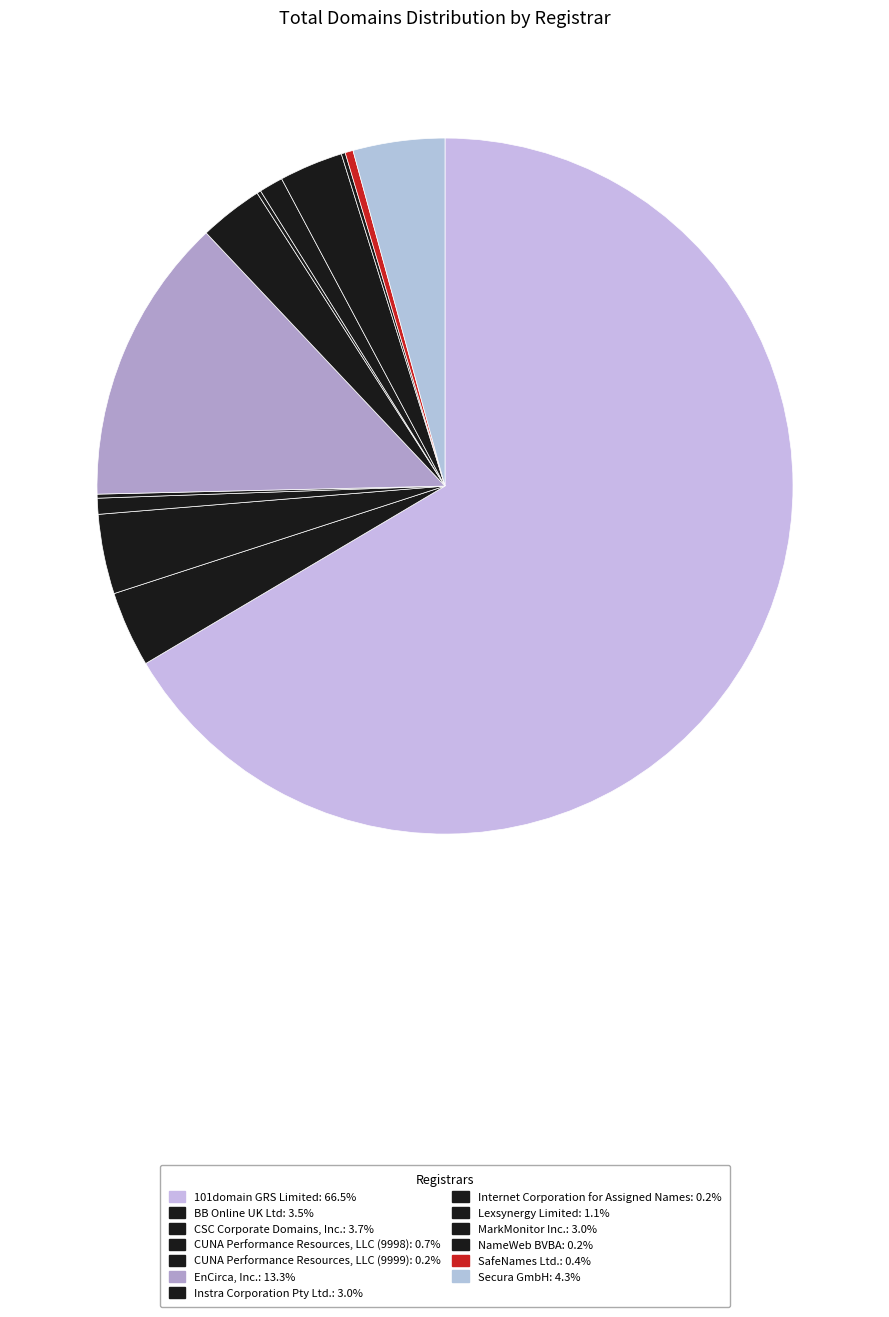

To the nearest percent, what portion does BB Online UK Ltd represent?

4%